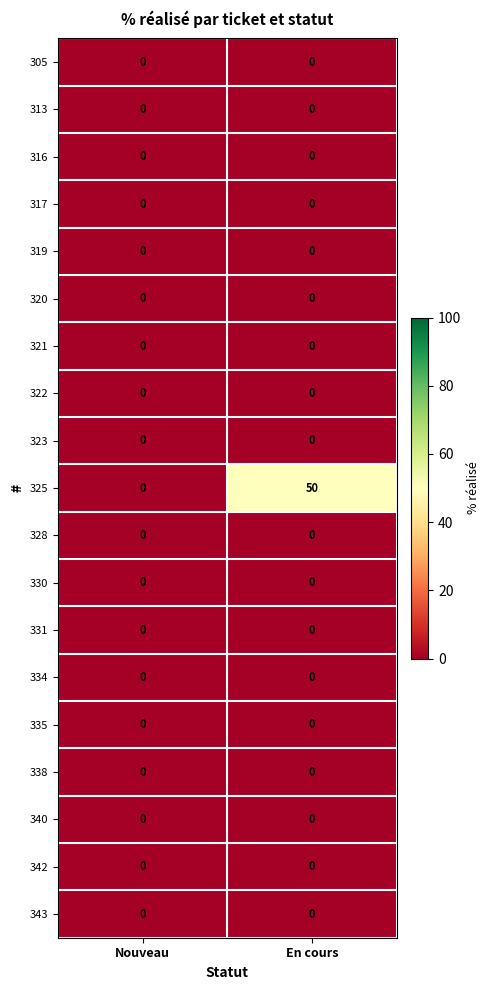

At which category is the sum across all series the highest?

En cours